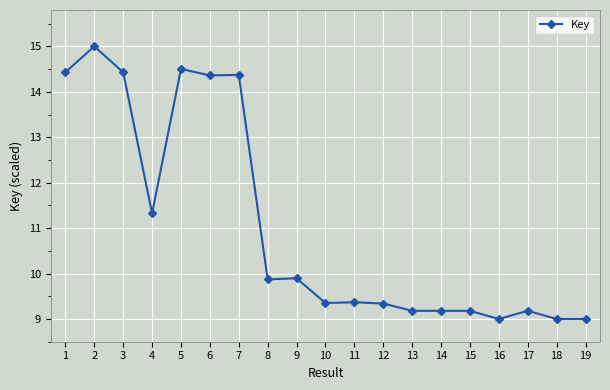

At which category does the data reach its first local peak?

2